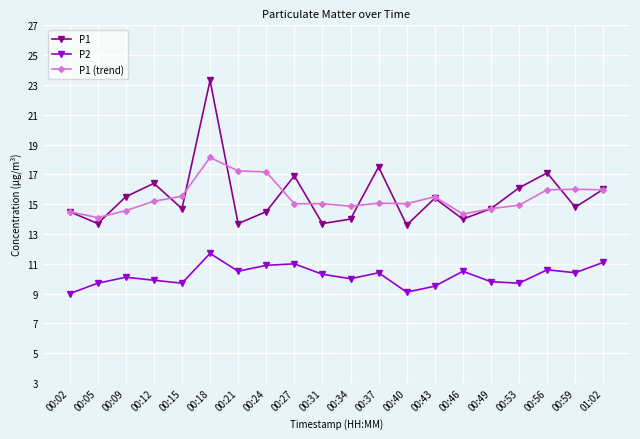

What position from the left is 00:31?

10